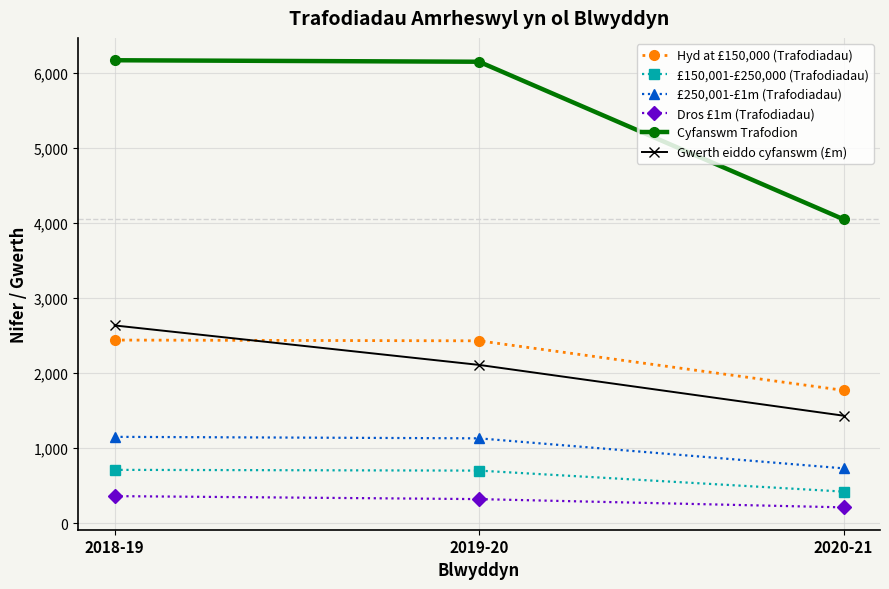

What are all the series names shown in the legend?

Hyd at £150,000 (Trafodiadau), £150,001-£250,000 (Trafodiadau), £250,001-£1m (Trafodiadau), Dros £1m (Trafodiadau), Cyfanswm Trafodion, Gwerth eiddo cyfanswm (£m)